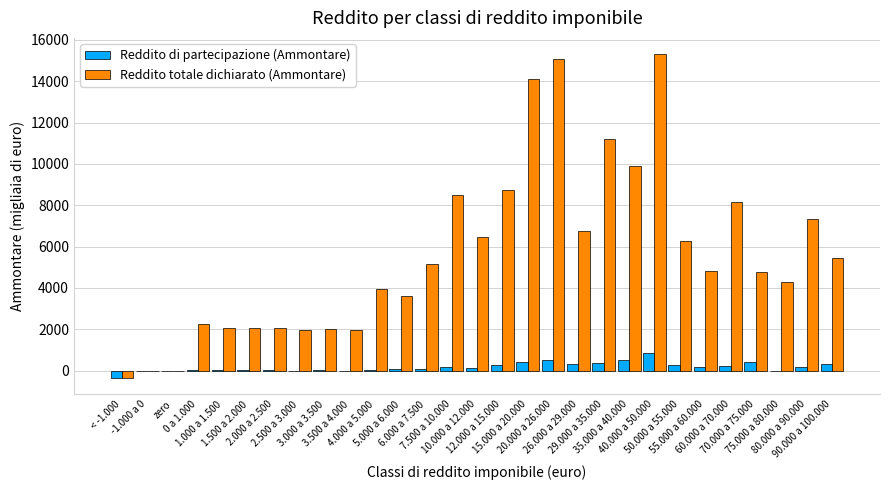

Which series has the widest spread of values?

Reddito totale dichiarato (Ammontare)